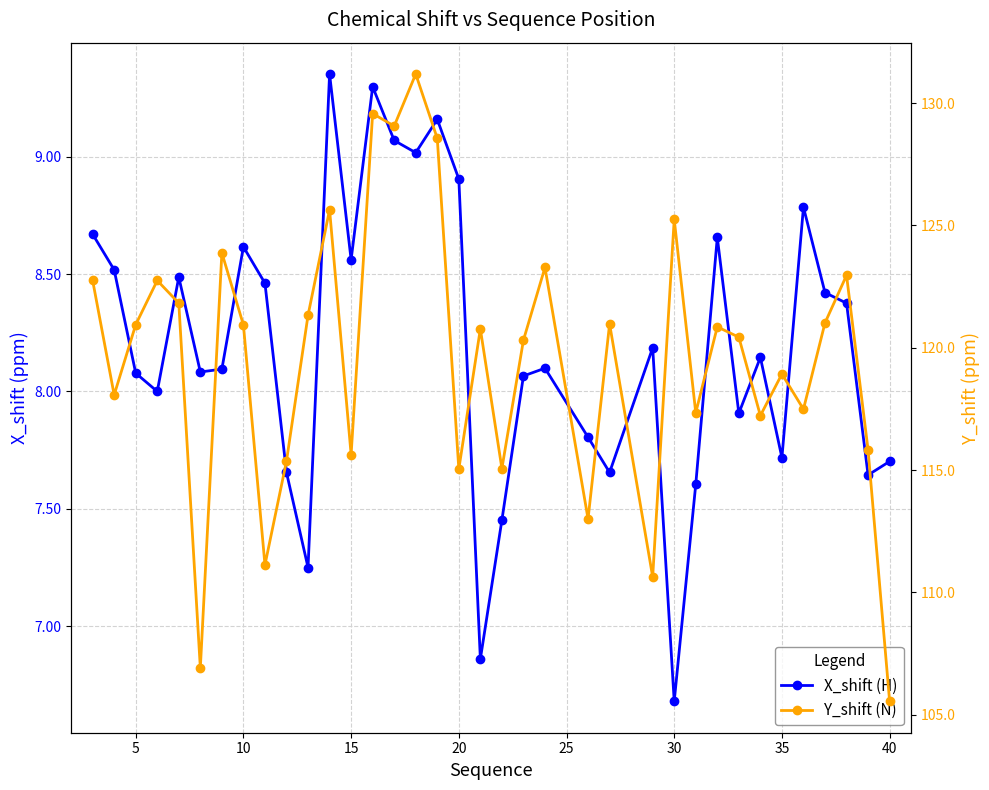

Which series has the largest total across all categories?

Y_shift (N)